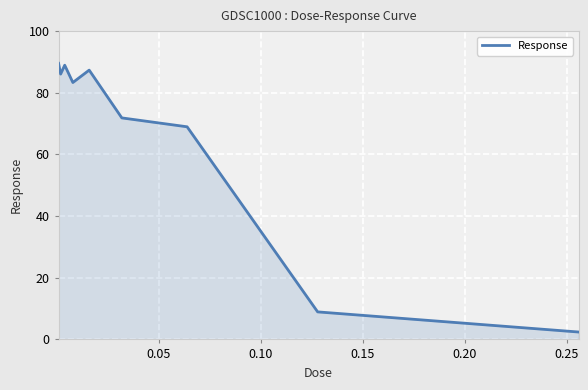

Count the number of categories in the chart.

9